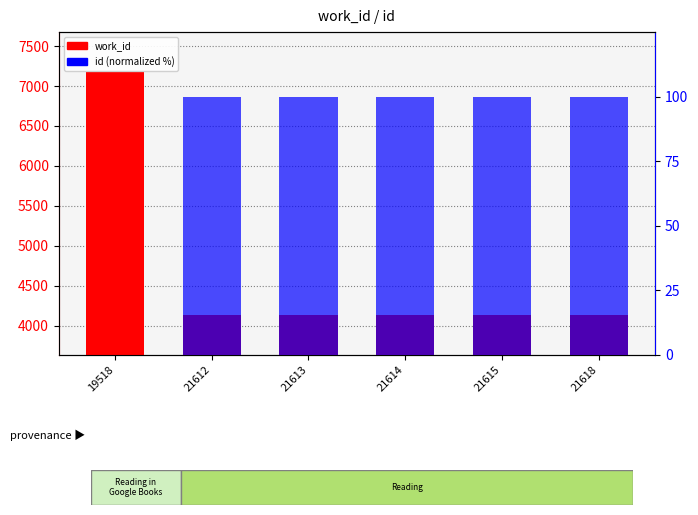

Which category has the highest value in the id (normalized) series?

21618